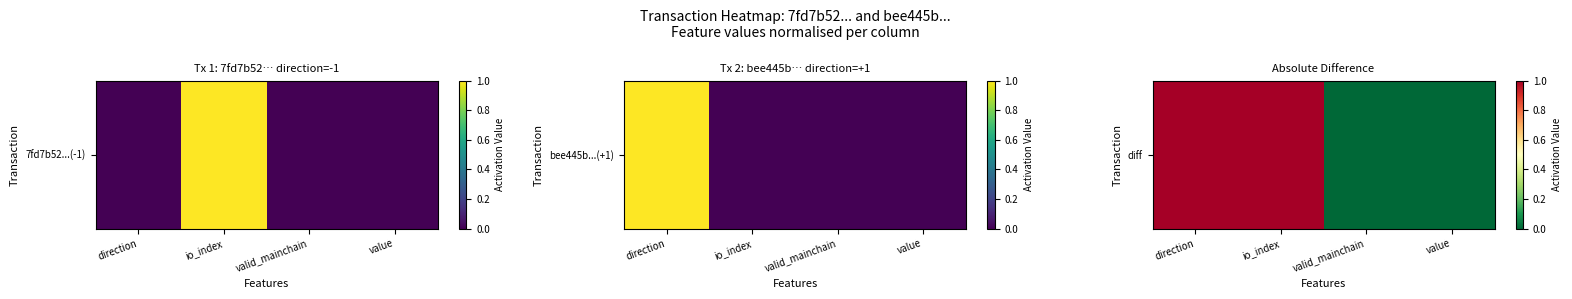

What is the approximate value at io_index?

1